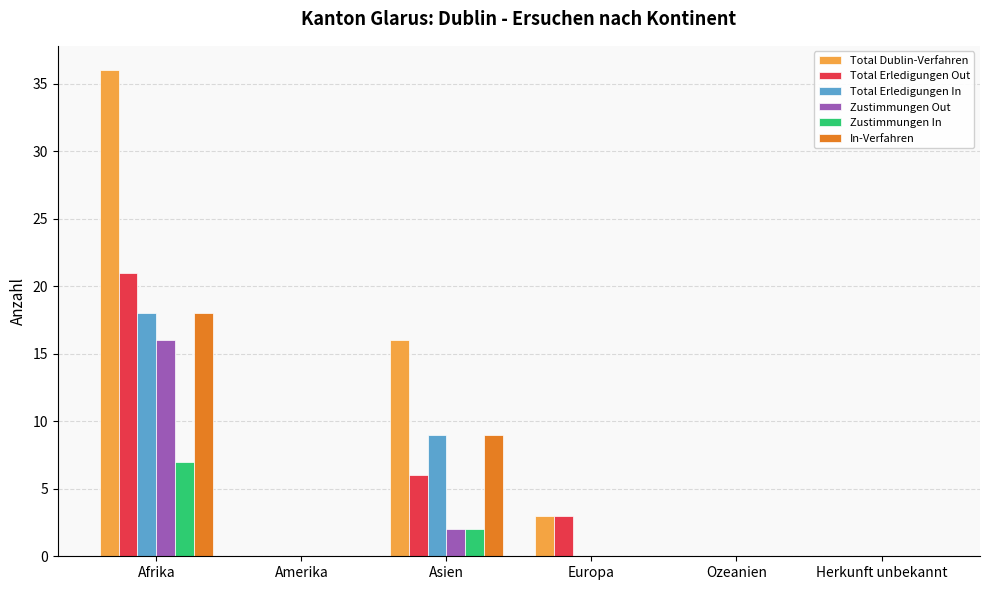

Between Asien and Europa, which series saw the biggest shift?

Total Dublin-Verfahren